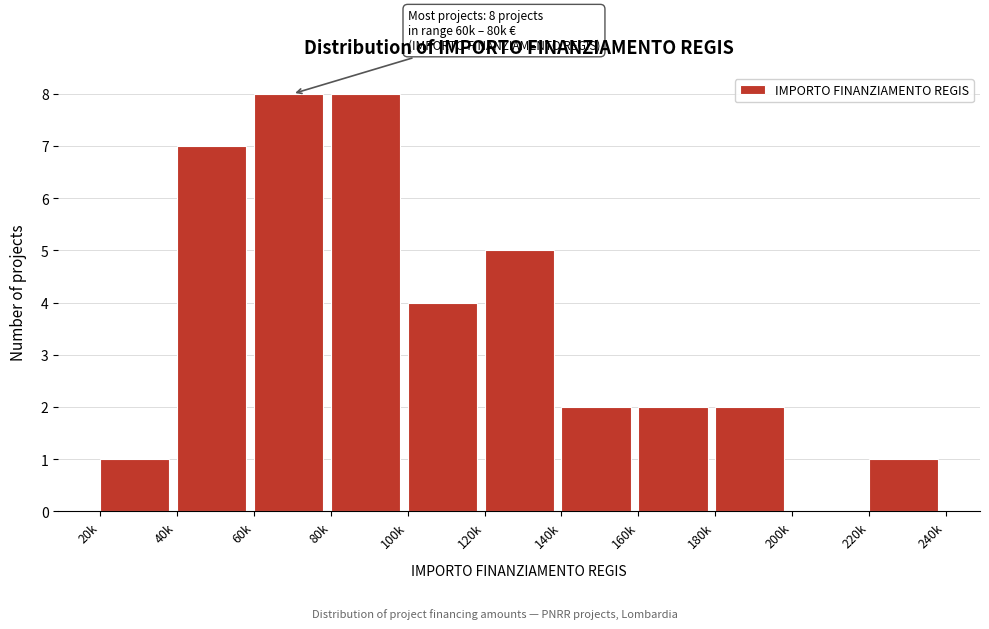

Reading left to right, what are all the values shown in this chart?

20k=1	40k=7	60k=8	80k=8	100k=4	120k=5	140k=2	160k=2	180k=2	200k=0	220k=1